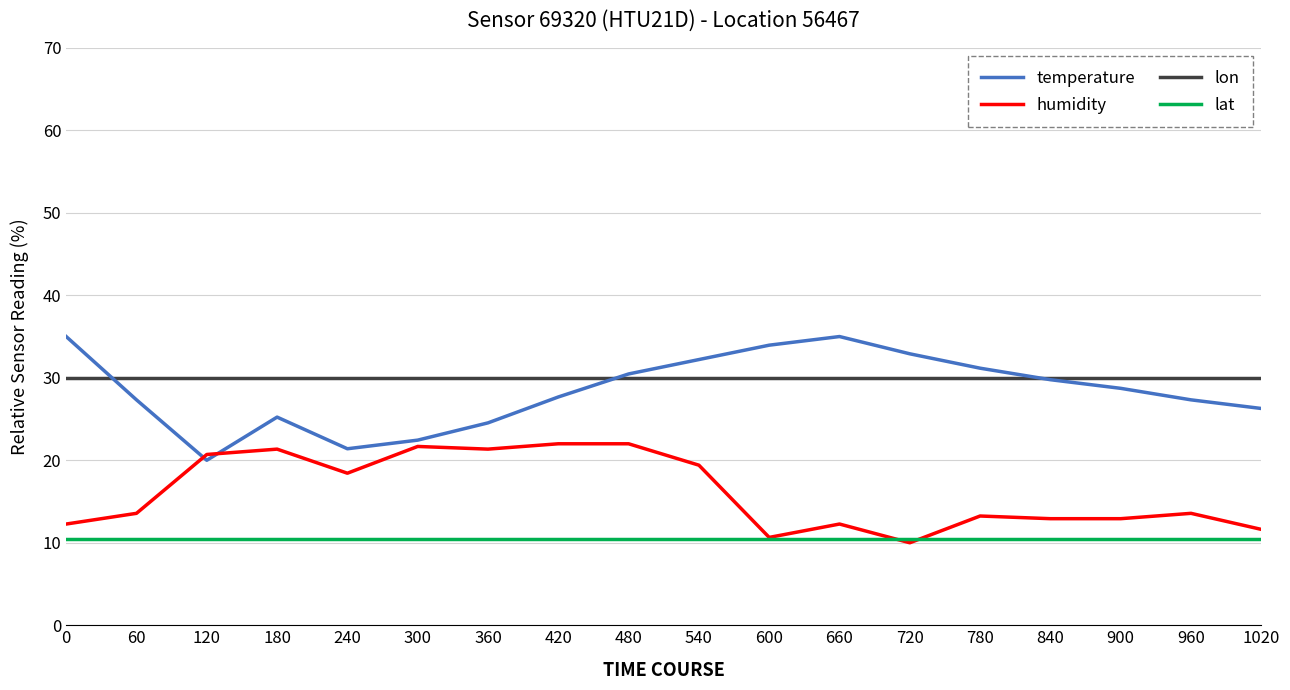

Is it true that temperature equals 15.9 at 780?

False